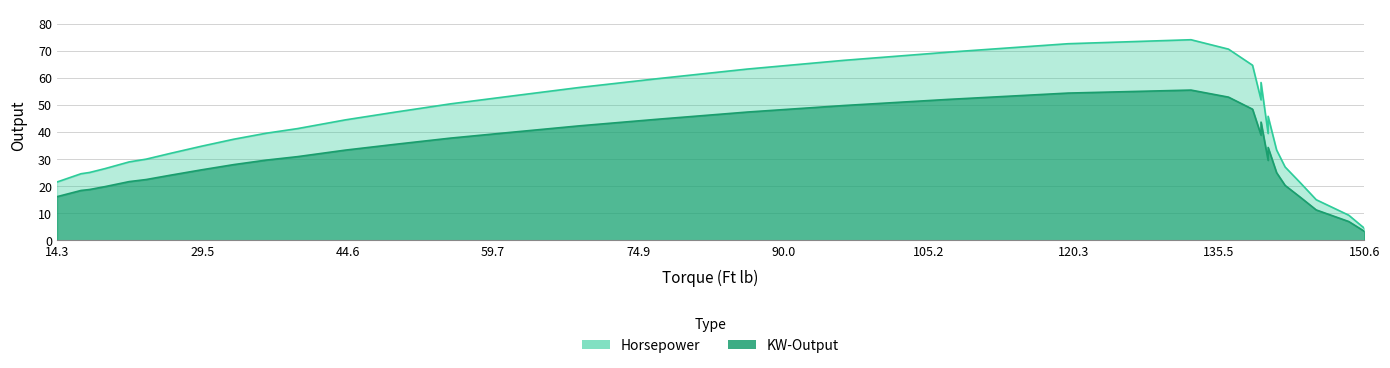

Is the value of KW-Output at 76.995 greater than the value of Horsepower at 29.3525?

Yes